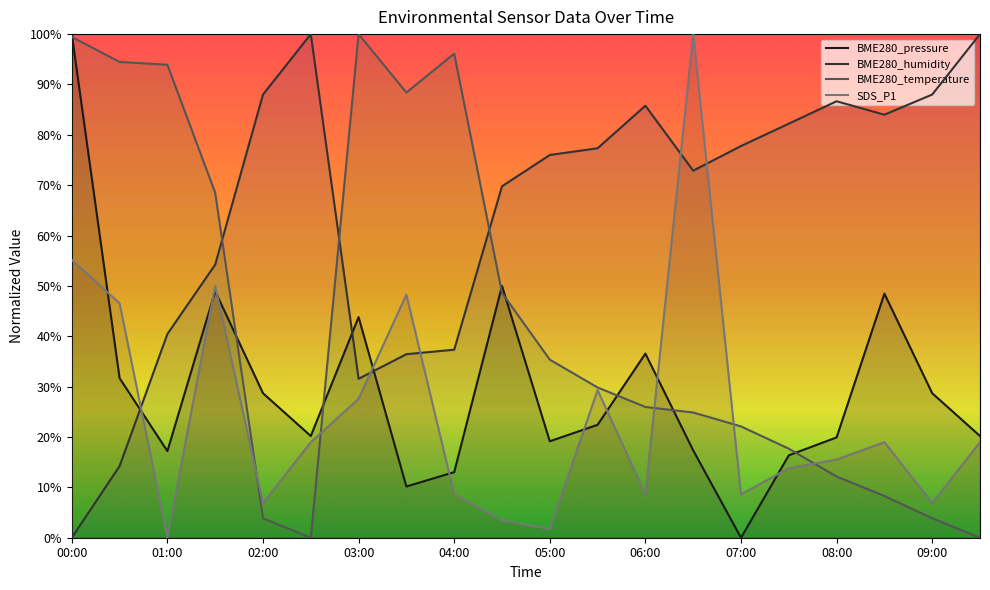

What is the label of the 20th point from the left?

09:30